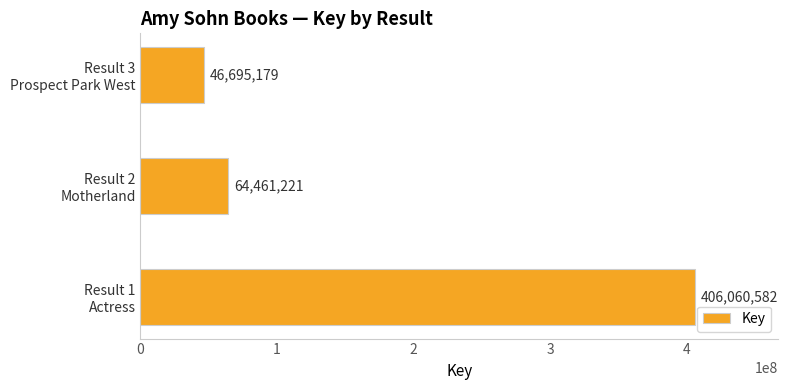

List the labels in order of value, largest first.

Result 1
Actress, Result 2
Motherland, Result 3
Prospect Park West